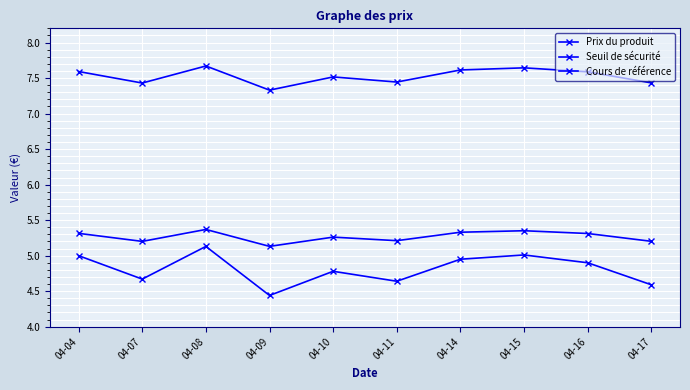

What is the approximate value of Prix du produit at 04-11?

4.6